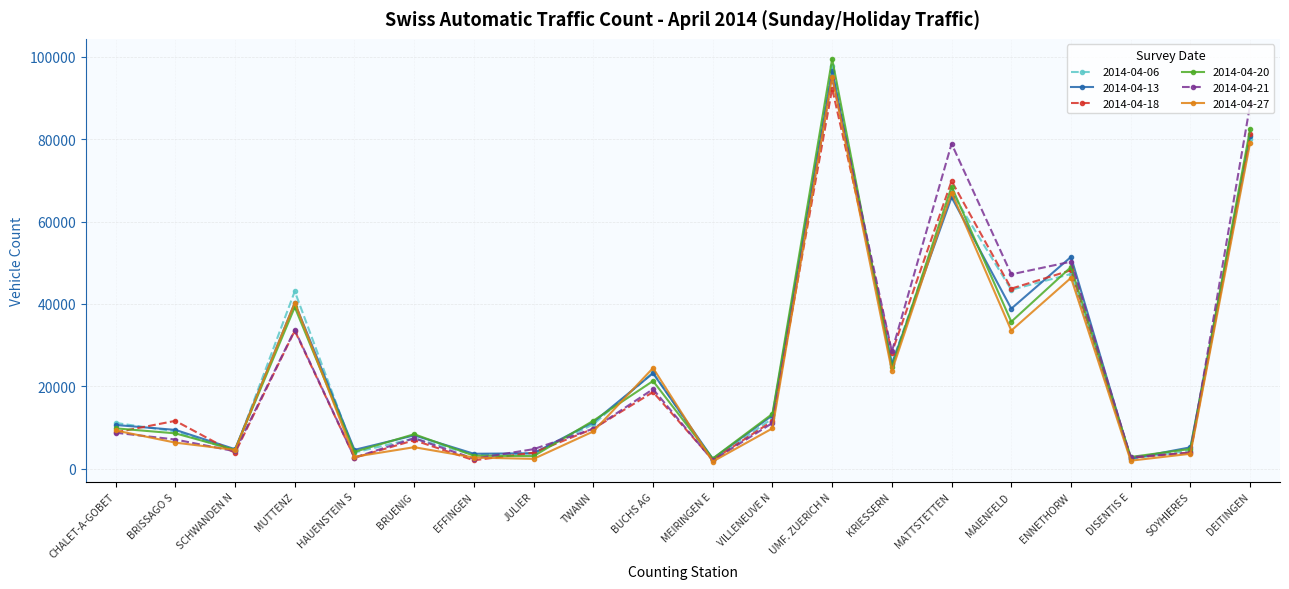

What position from the right is MAIENFELD?

5